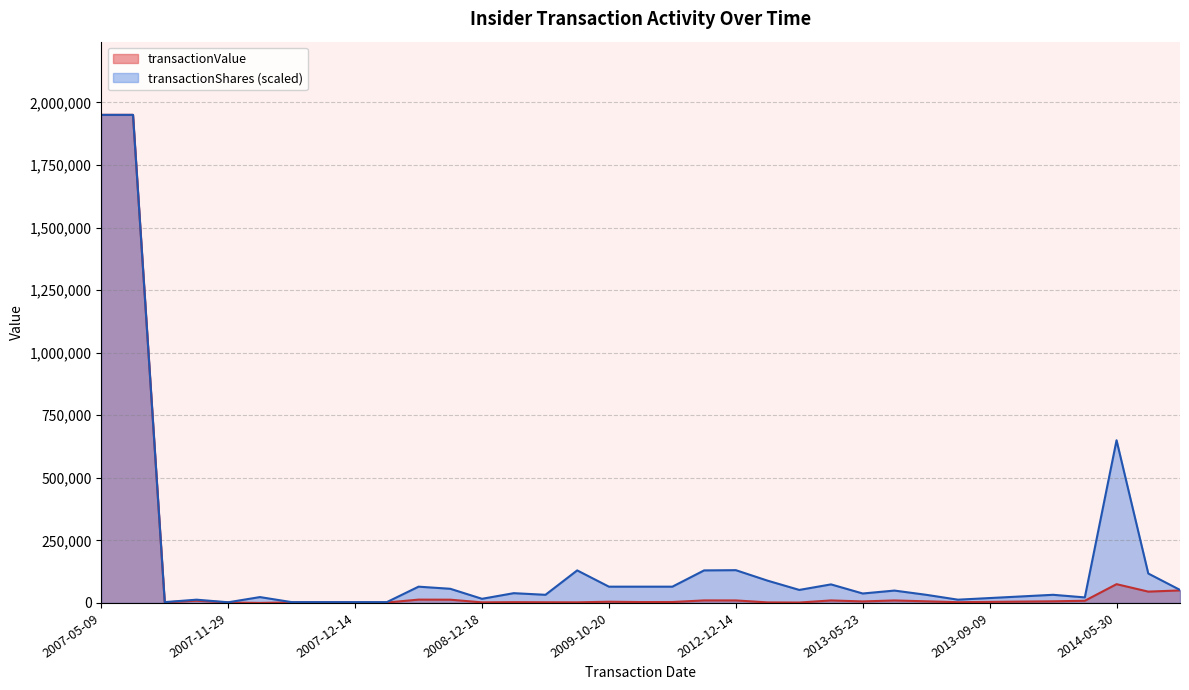

What is the greatest value displayed?

1950000.0